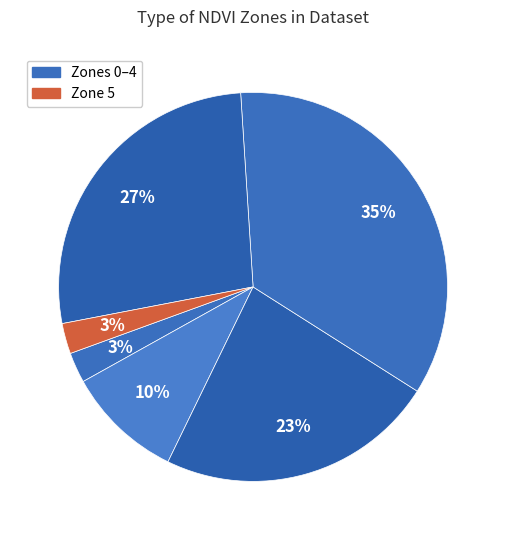

How many slices are in this pie chart?

6